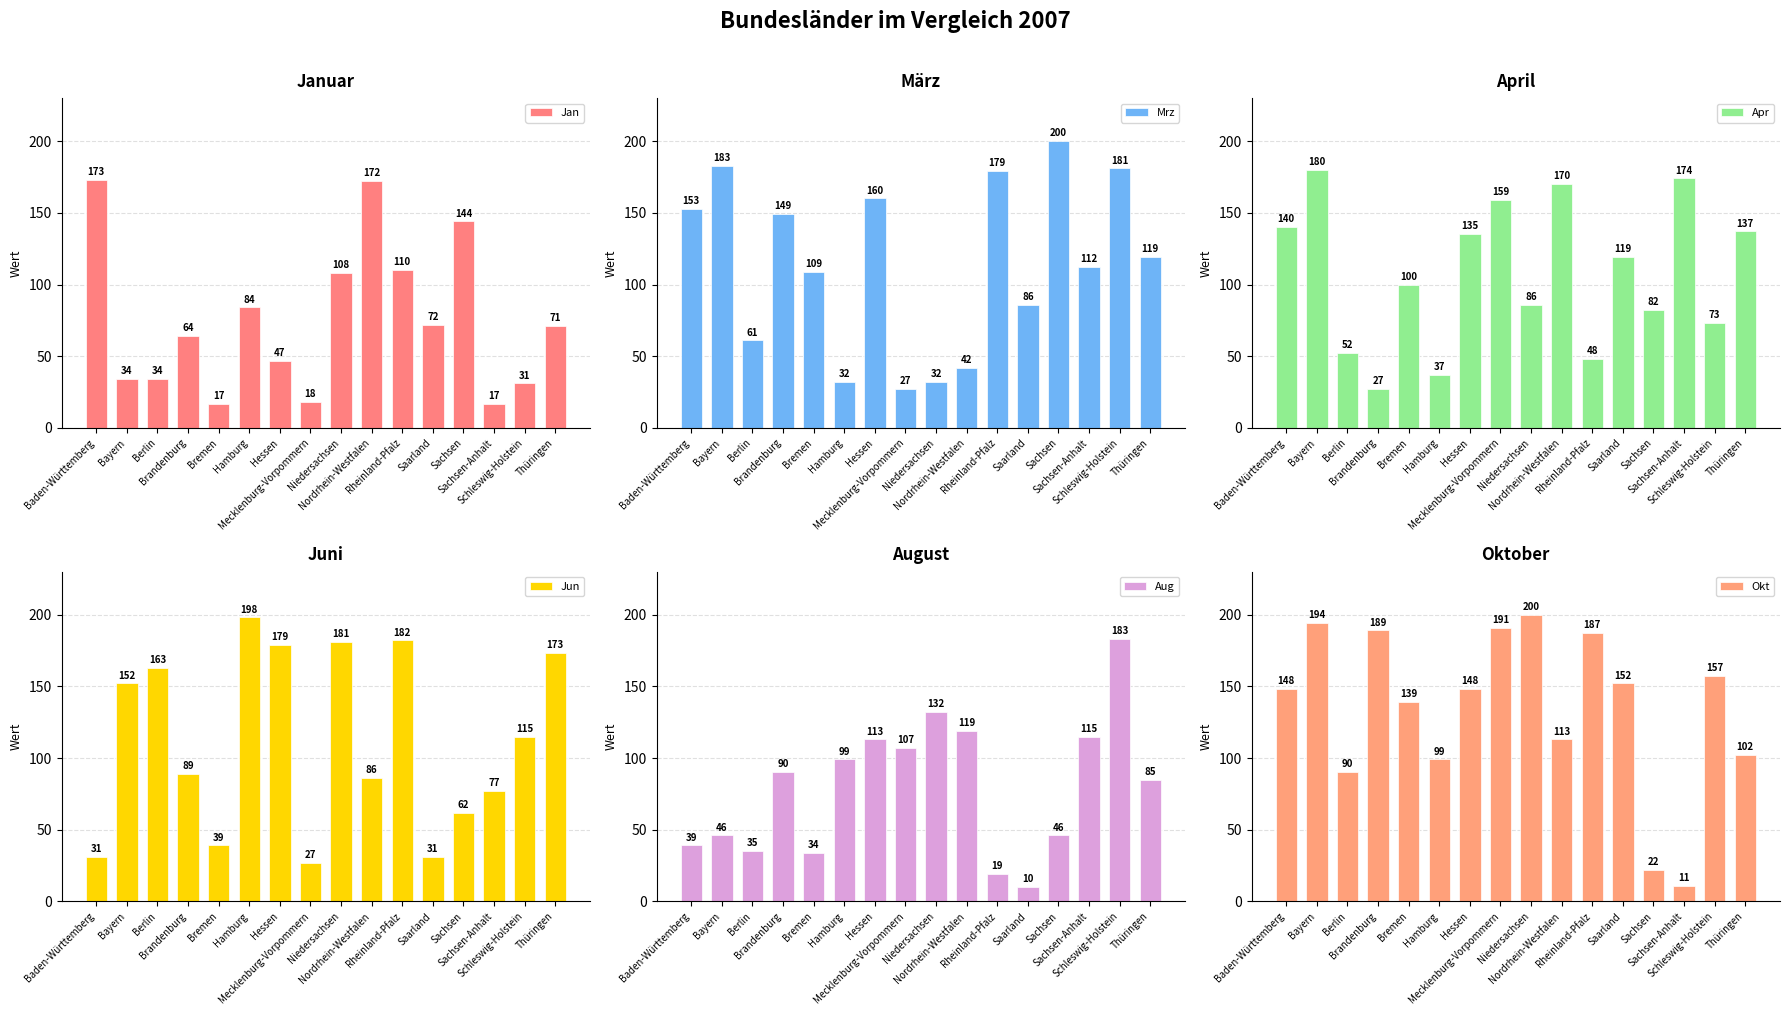

Which series has the largest total across all categories?

Okt